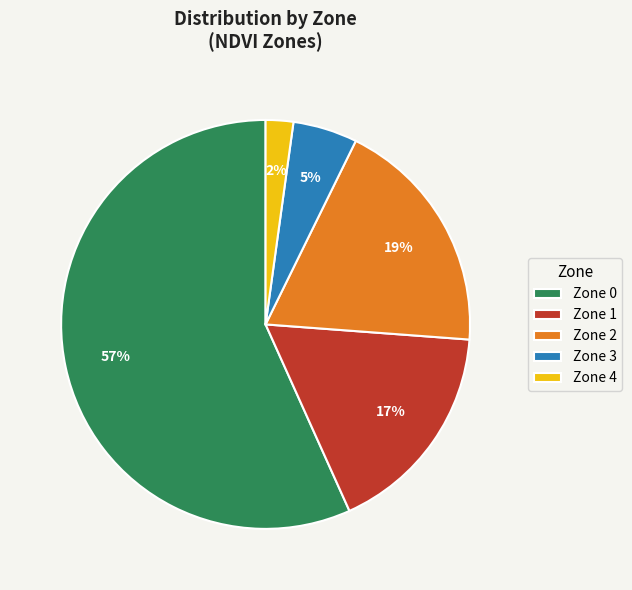

To the nearest percent, what portion does Zone 4 represent?

2%